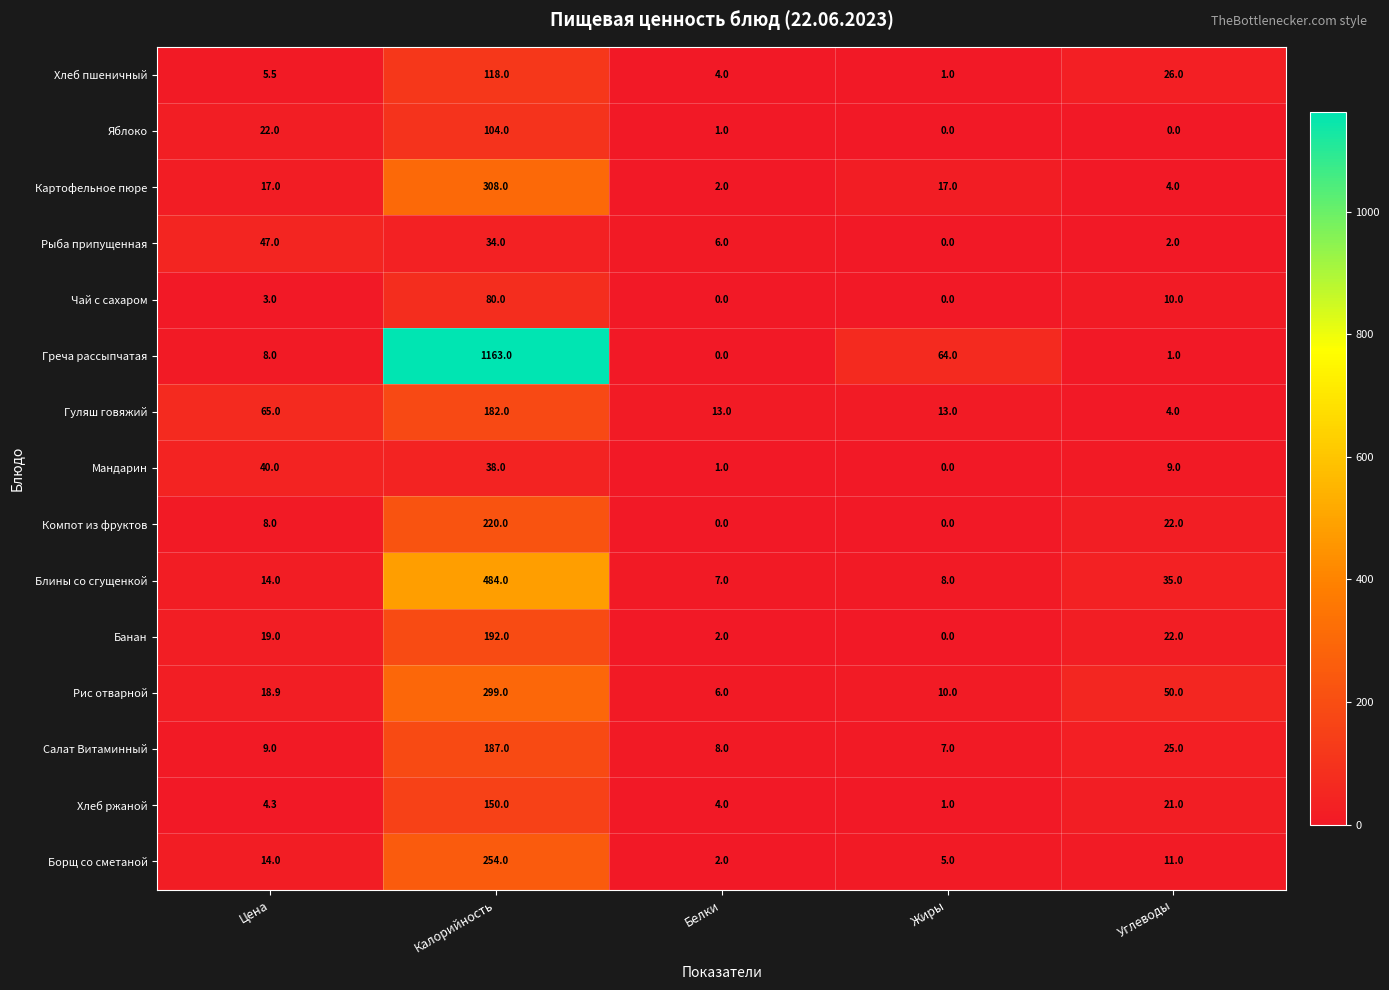

Which series has the widest spread of values?

Греча рассыпчатая